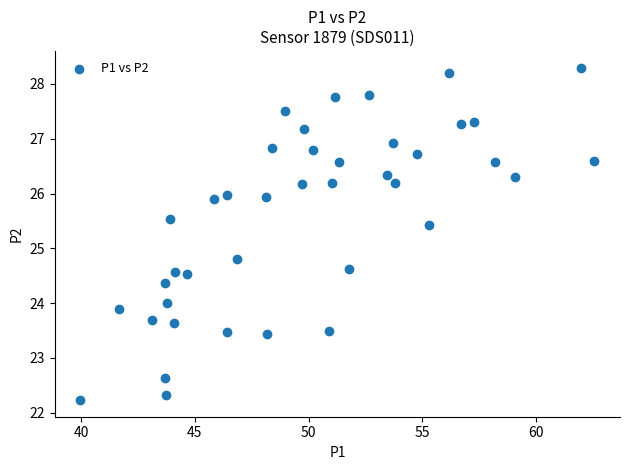

What is the range of Y values (max minus min)?

6.1